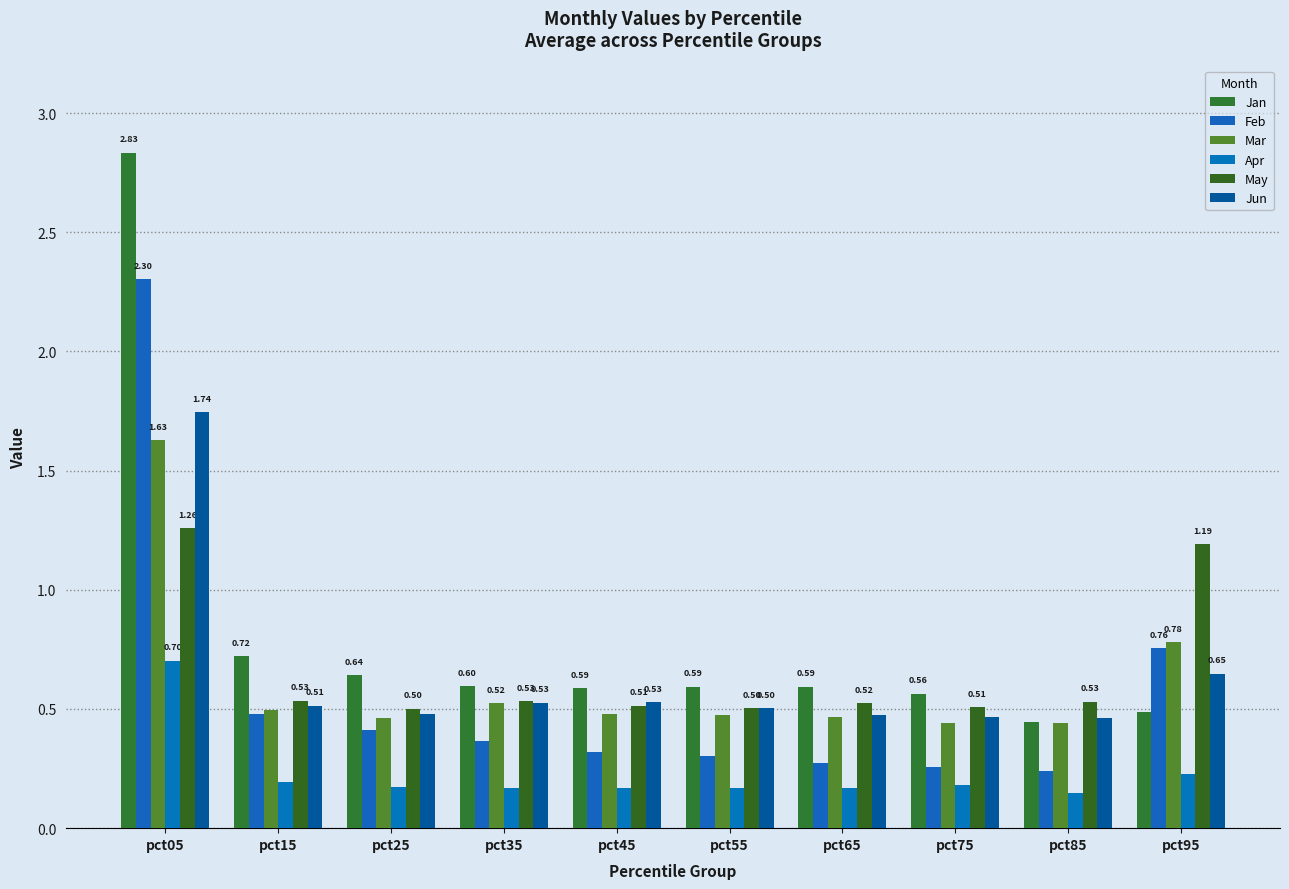

At which category is the sum across all series the highest?

pct05